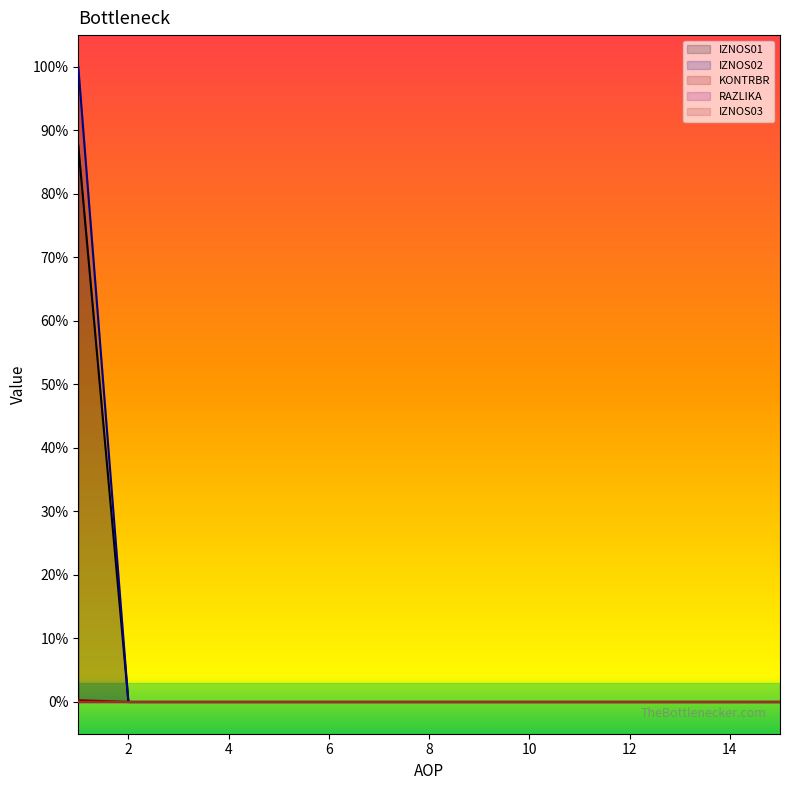

At which category is the sum across all series the highest?

1